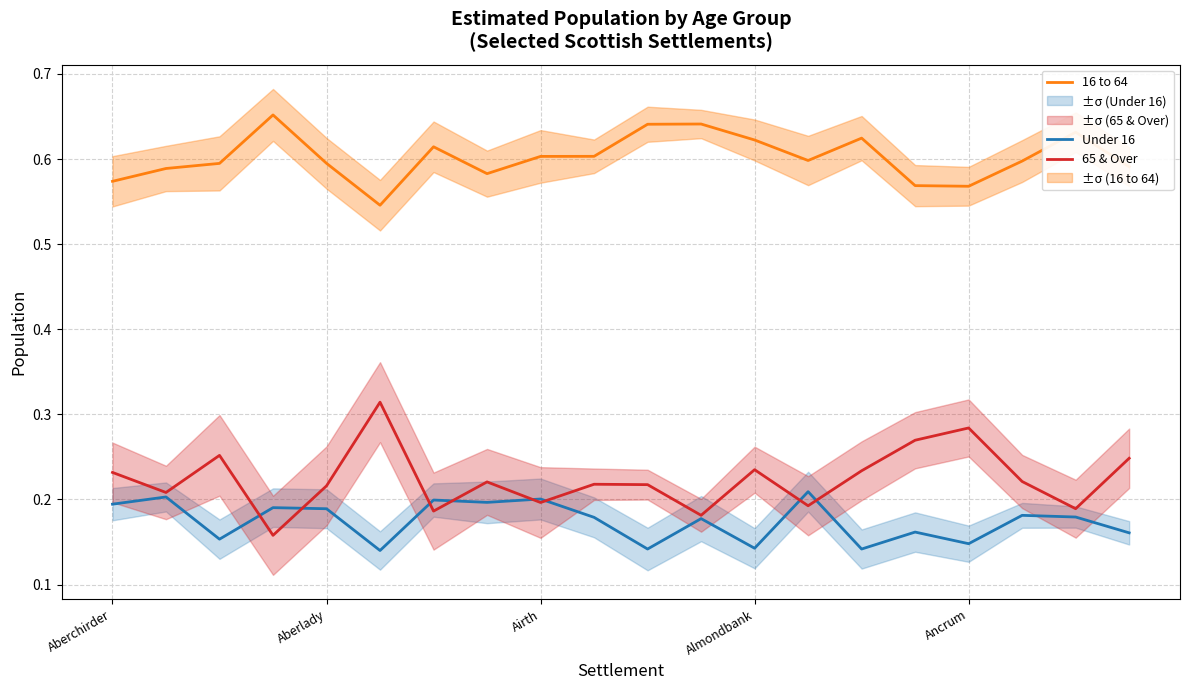

The 16 to 64 series shows 1.1 at Almondbank. True or false?

False